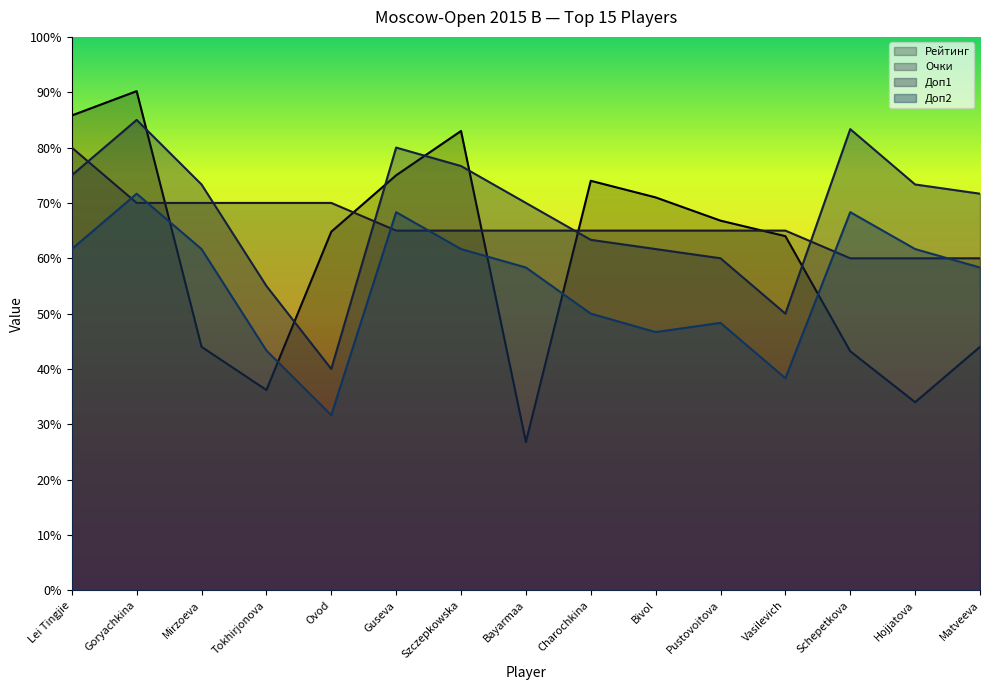

List the labels in order of Доп1 value, largest first.

Goryachkina, Schepetkova, Guseva, Szczepkowska, Lei Tingjie, Mirzoeva, Hojjatova, Matveeva, Bayarmaa, Charochkina, Bivol, Pustovoitova, Tokhirjonova, Vasilevich, Ovod